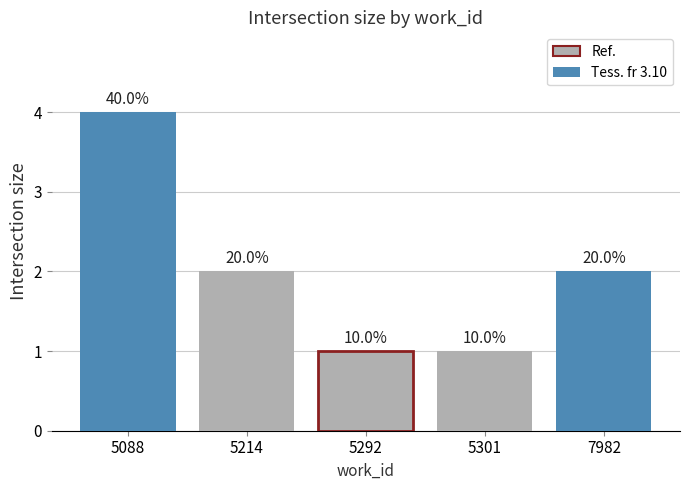

Are the bars horizontal?

No